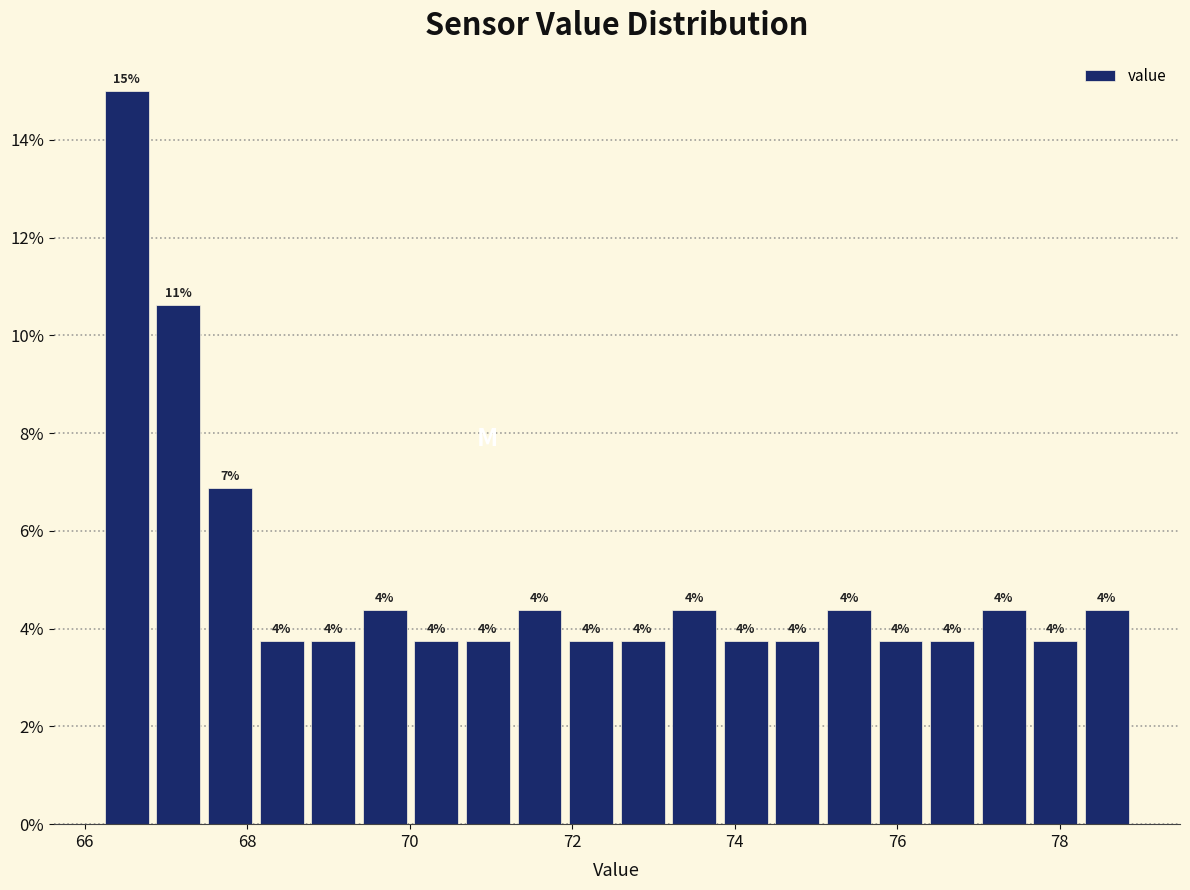

Around what value on the x-axis is the tallest bar? Give the approximate position of its centre, as read against the axis.

66.6